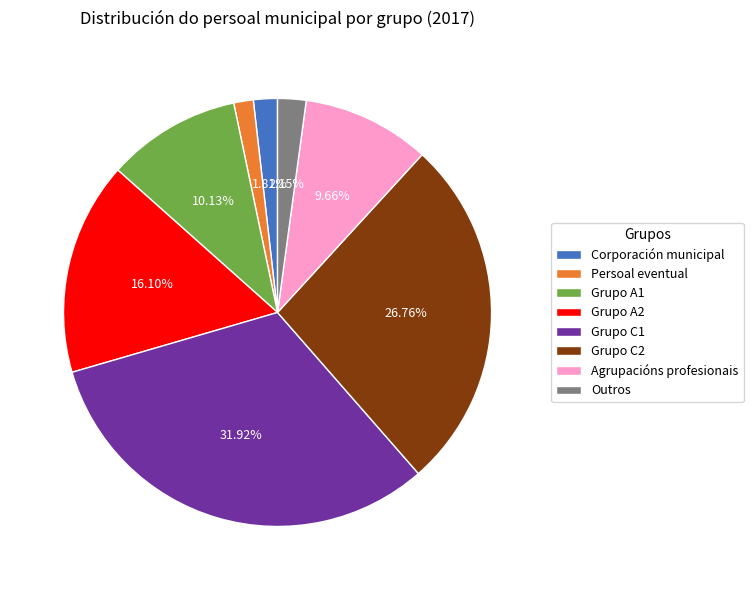

Do Corporación municipal and Persoal eventual together represent more than half of the pie?

No